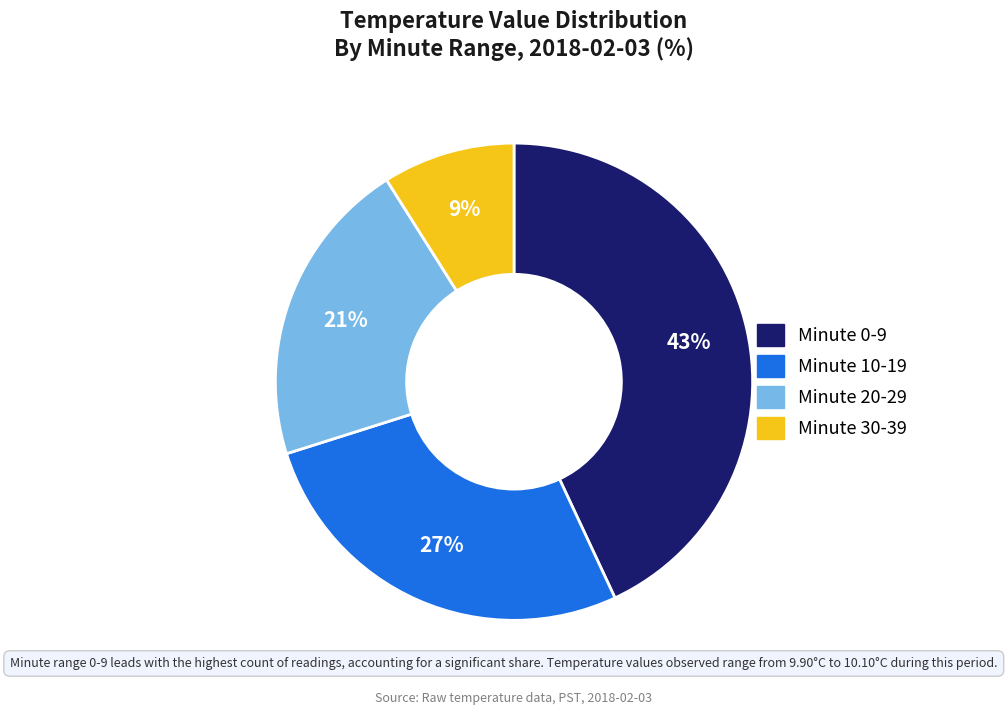

To the nearest percent, what is the difference between the largest and smallest slice percentages?

34%